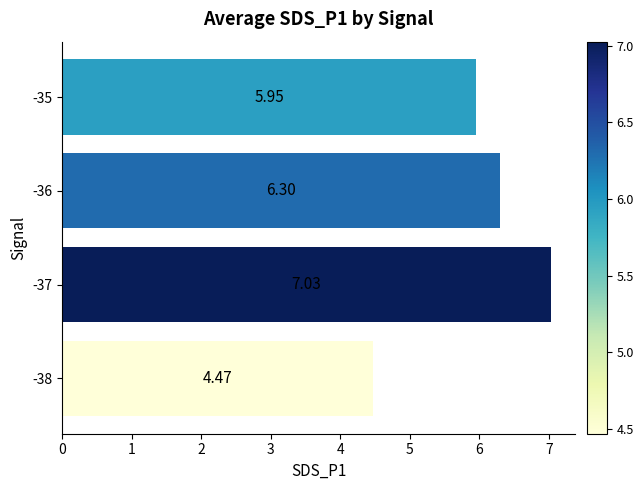

List the labels in order of value, largest first.

-37, -36, -35, -38